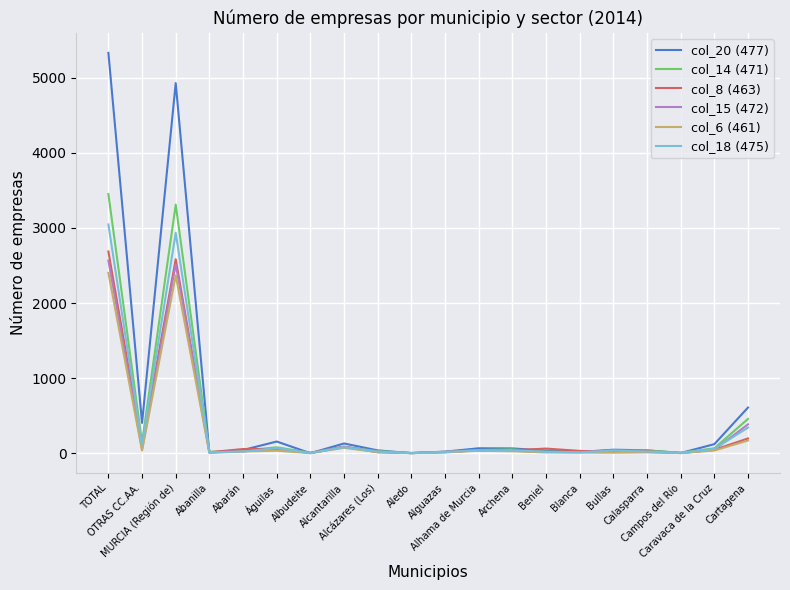

Which series has the largest range (max minus min)?

col_20 (477)